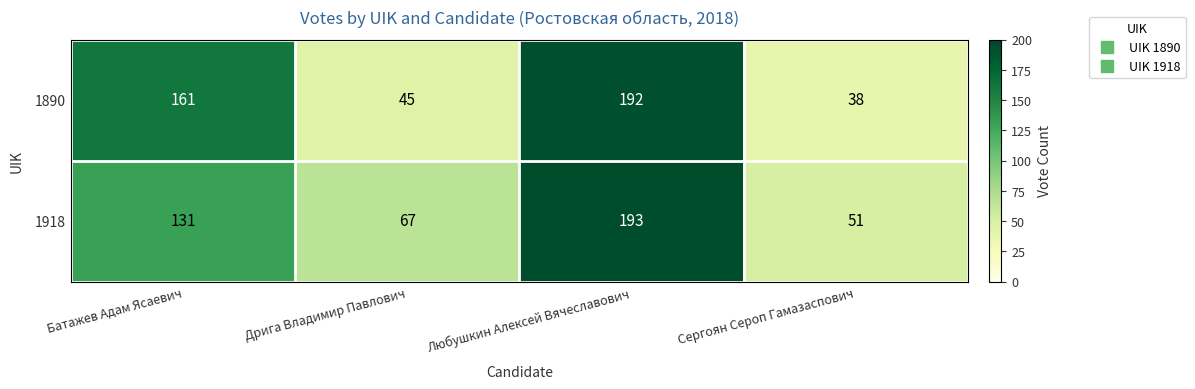

The 1890 series shows 192 at Любушкин Алексей Вячеславович. True or false?

True